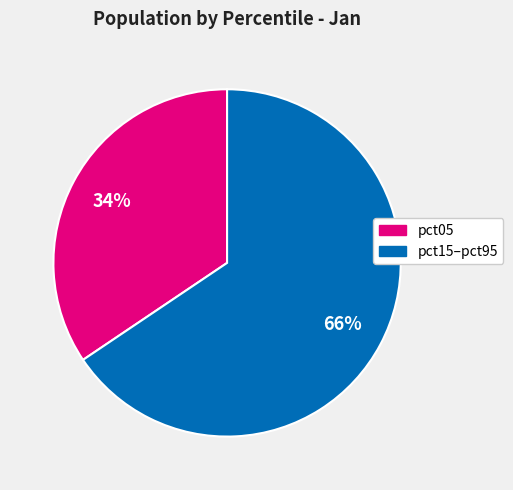

Does any single category account for the majority?

Yes